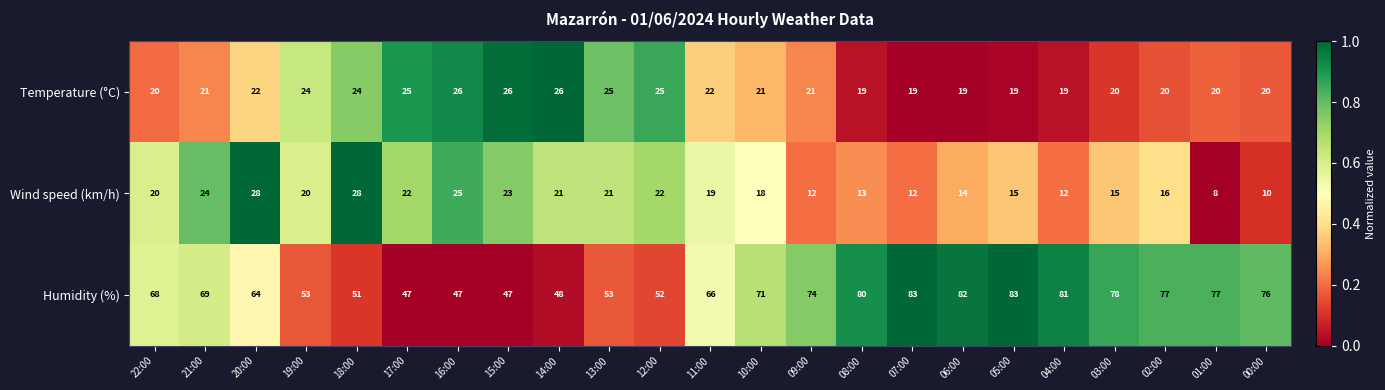

True or false: Humidity (%) has a value of 83 at 05:00.

True